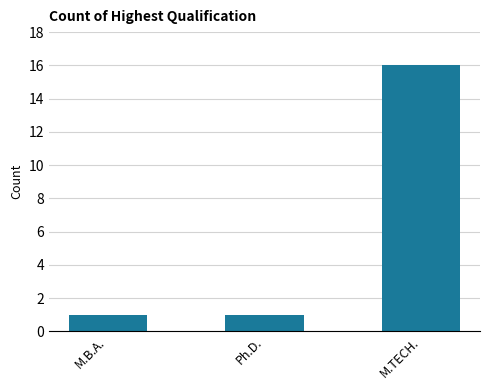

What is the maximum value shown in the chart?

16